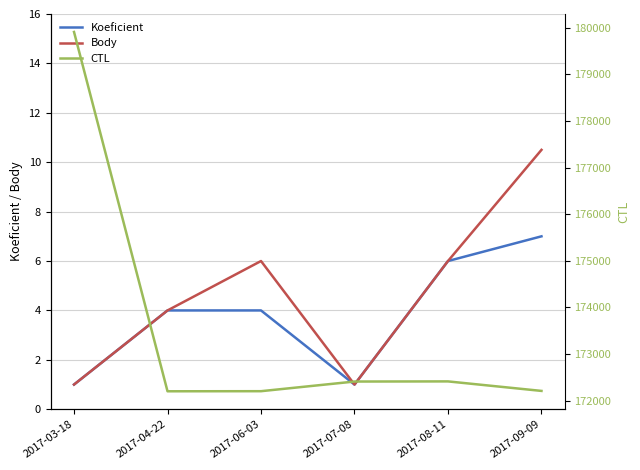

List the labels in order of CTL value, smallest first.

2017-04-22, 2017-06-03, 2017-09-09, 2017-07-08, 2017-08-11, 2017-03-18